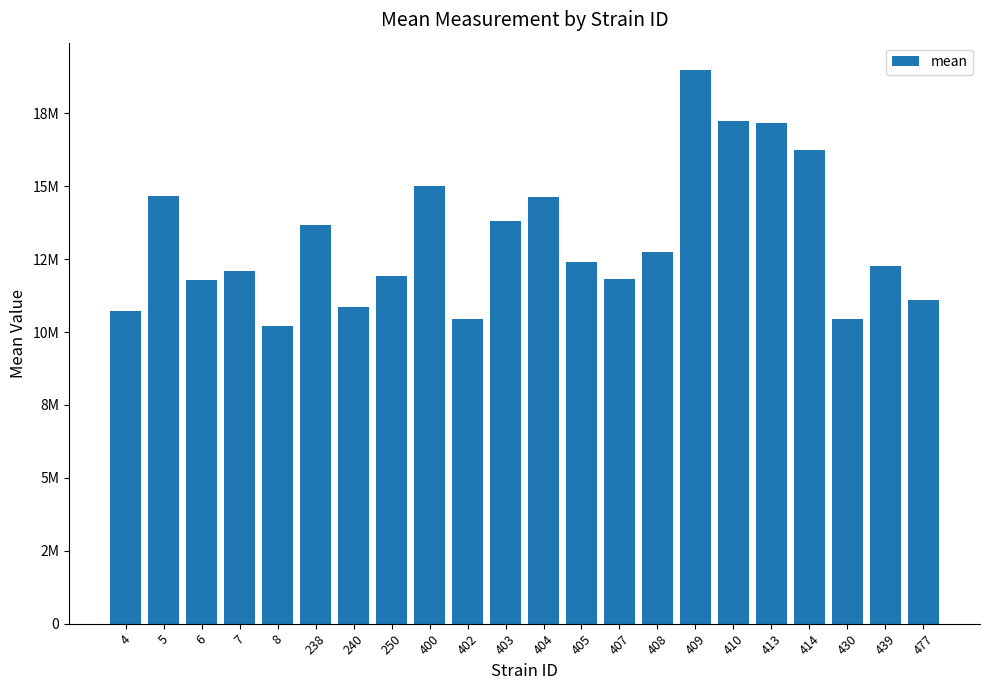

At which label does the data first exceed 12383653?

5